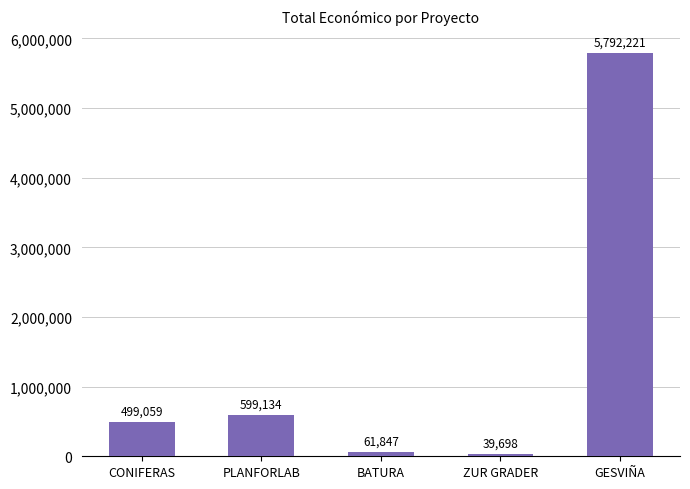

List the labels in order of value, largest first.

GESVIÑA, PLANFORLAB, CONIFERAS, BATURA, ZUR GRADER